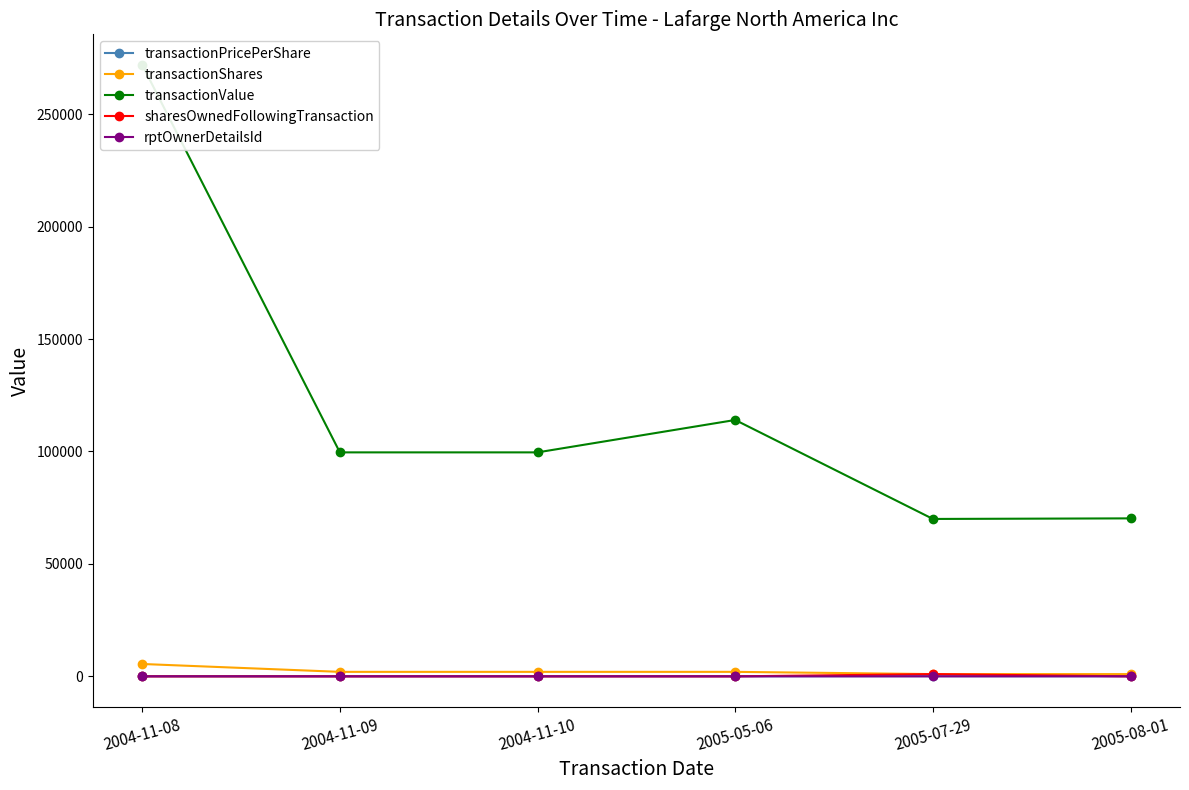

Which series changed the most between 2004-11-08 and 2005-08-01?

transactionValue